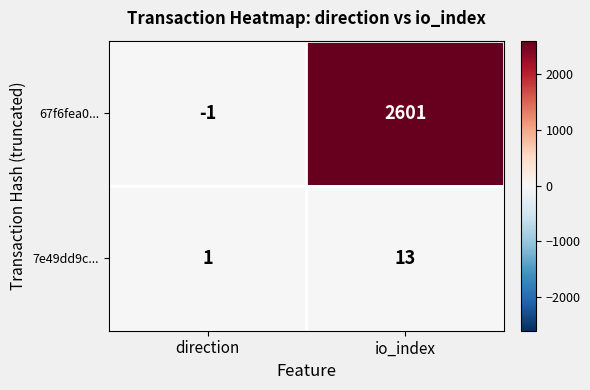

What is the difference between the 7e49dd9c... values at io_index and direction?

12